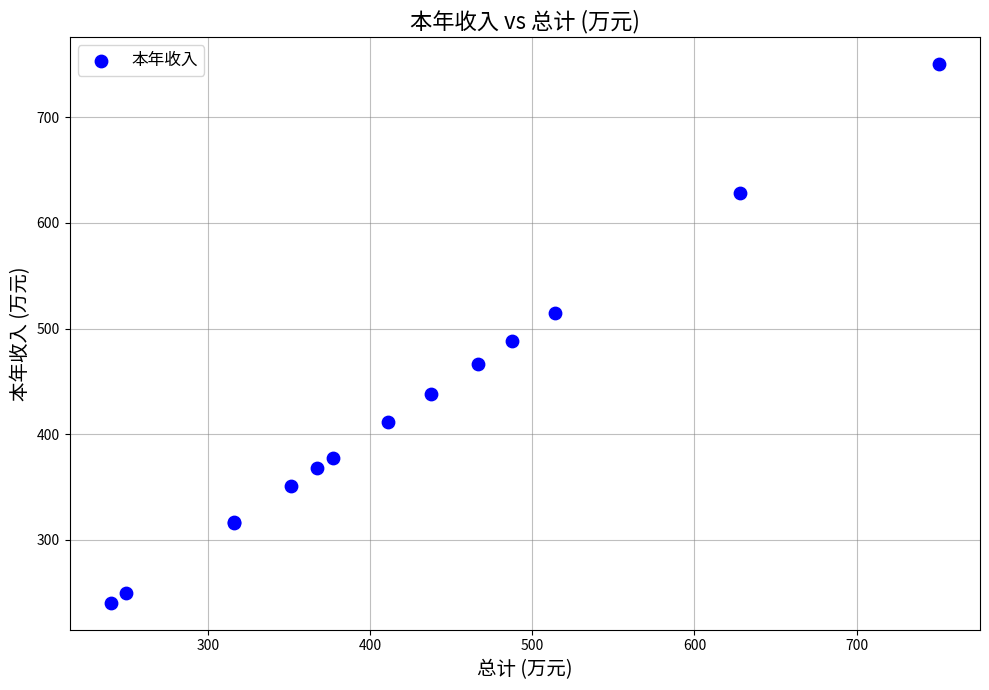

What Y value in the scatter plot is closest to 495?

487.8